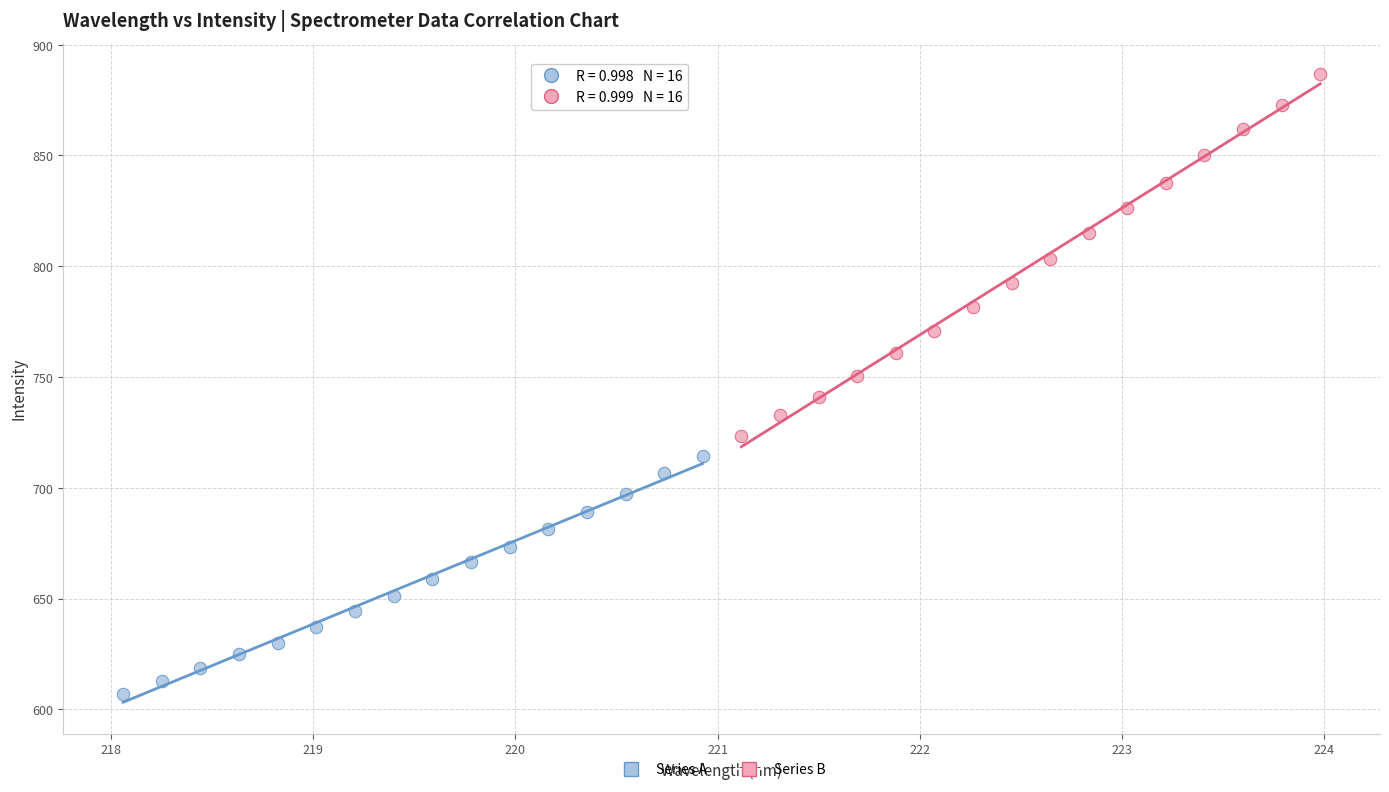

Which series has the widest spread of Y values?

Series B